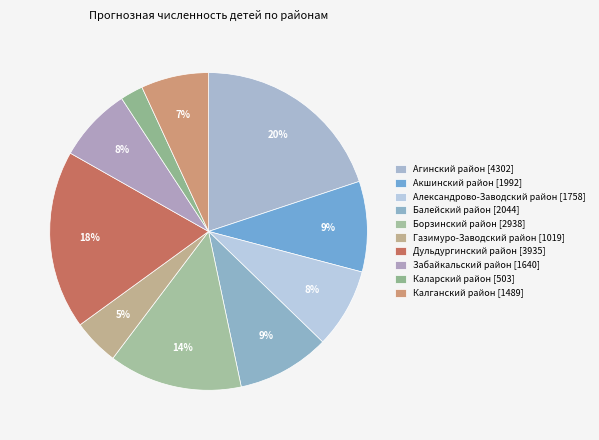

Between Дульдургинский район and Александрово-Заводский район, which is larger?

Дульдургинский район